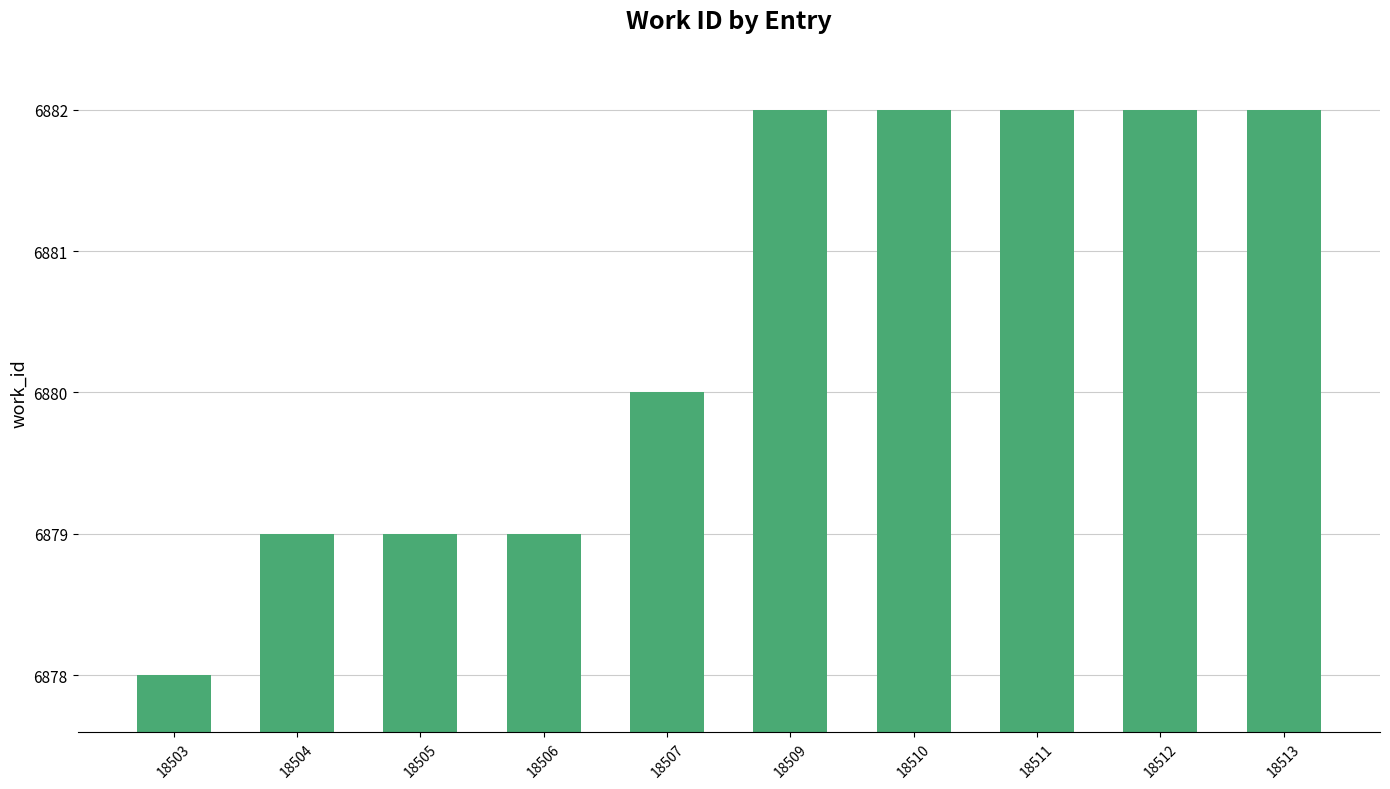

How many categories are shown in the chart?

10